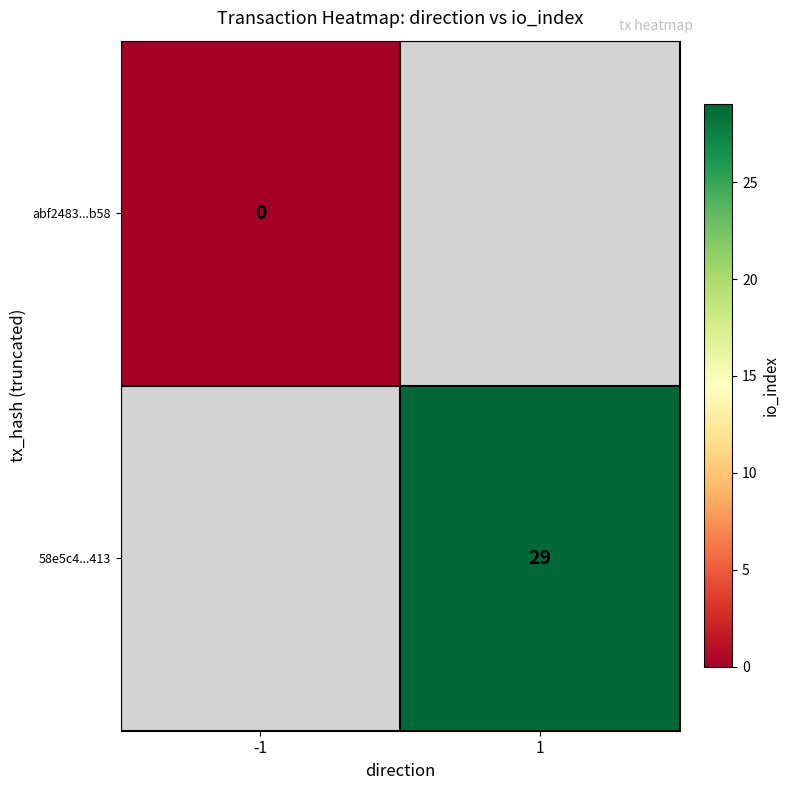

List the series in order of their overall mean, lowest first.

abf2483...b58, 58e5c4...413